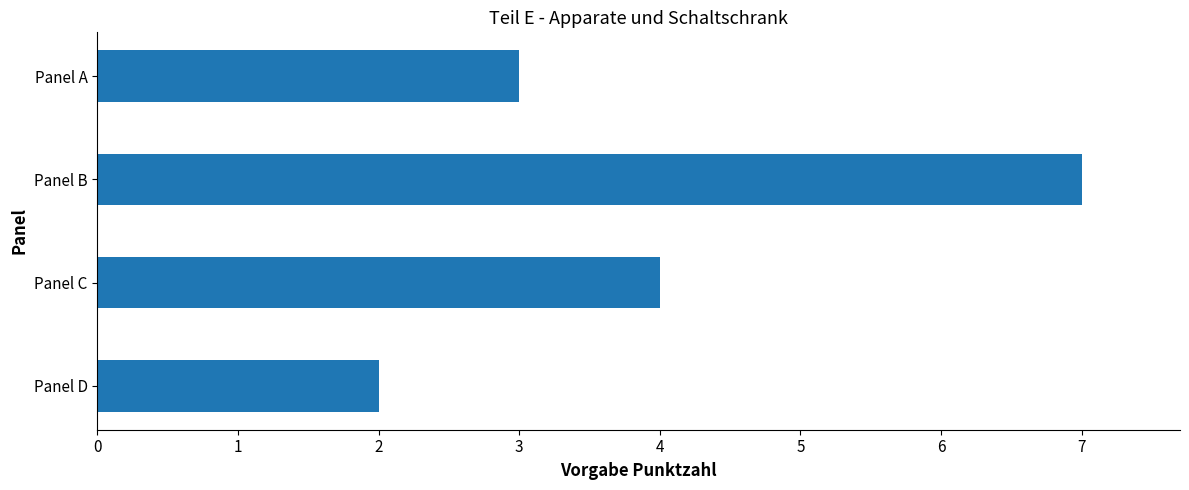

Does the chart contain any negative values?

No